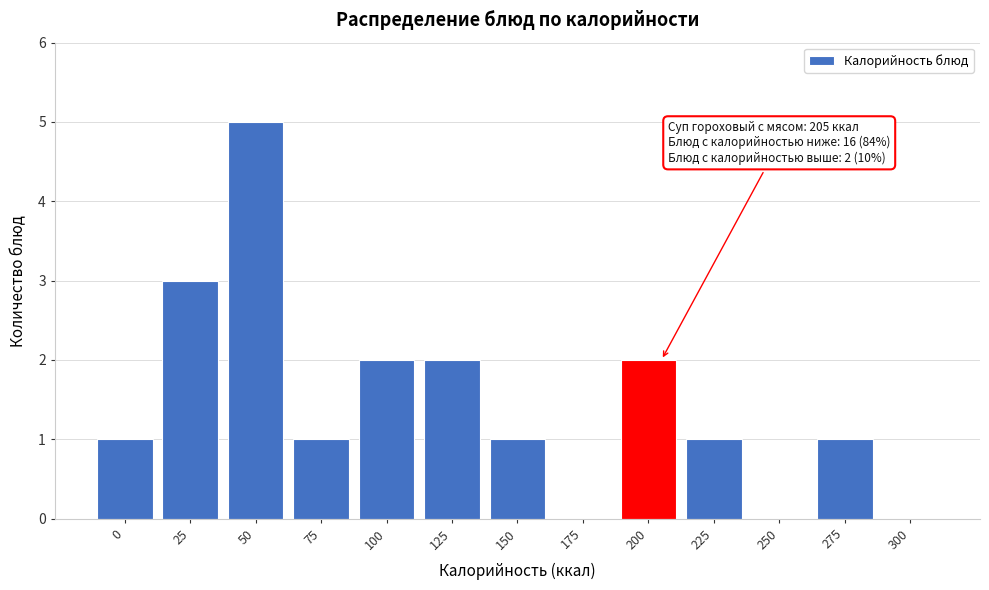

Reading left to right, extract all data points from this chart.

0=1	25=3	50=5	75=1	100=2	125=2	150=1	175=0	200=2	225=1	250=0	275=1	300=0